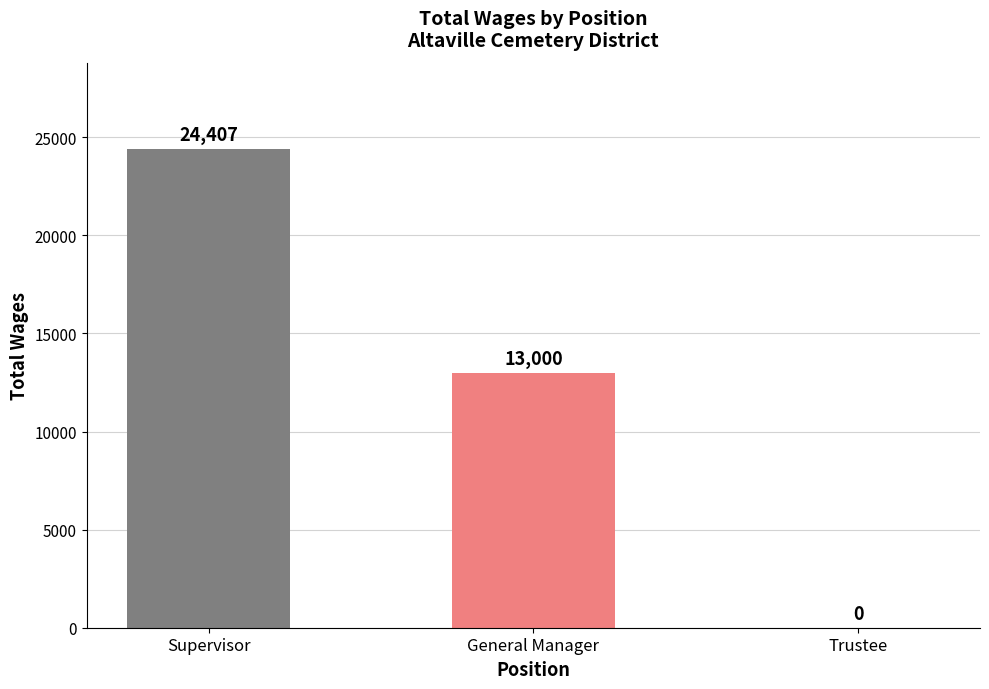

How many data points does each series have?

3